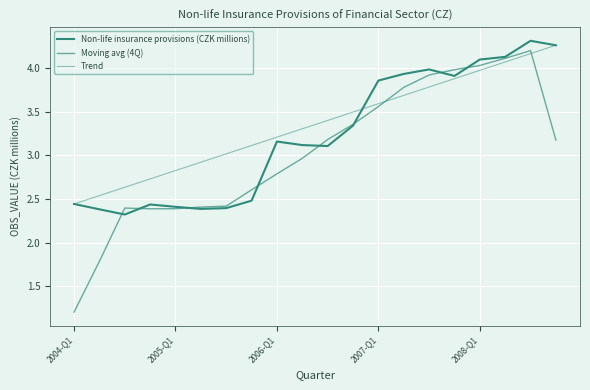

At how many categories does at least one series exceed 4?

4